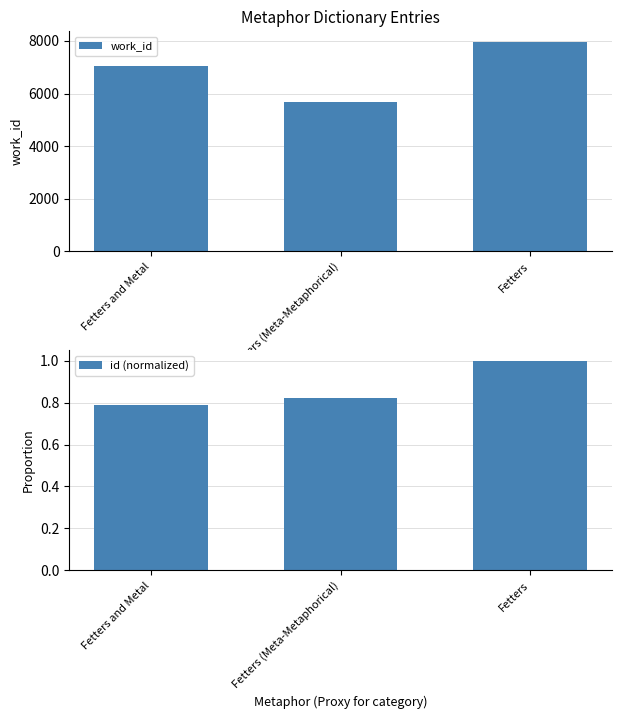

The value of id (normalized) at Fetters (Meta-Metaphorical) is 0.3. True or false?

False